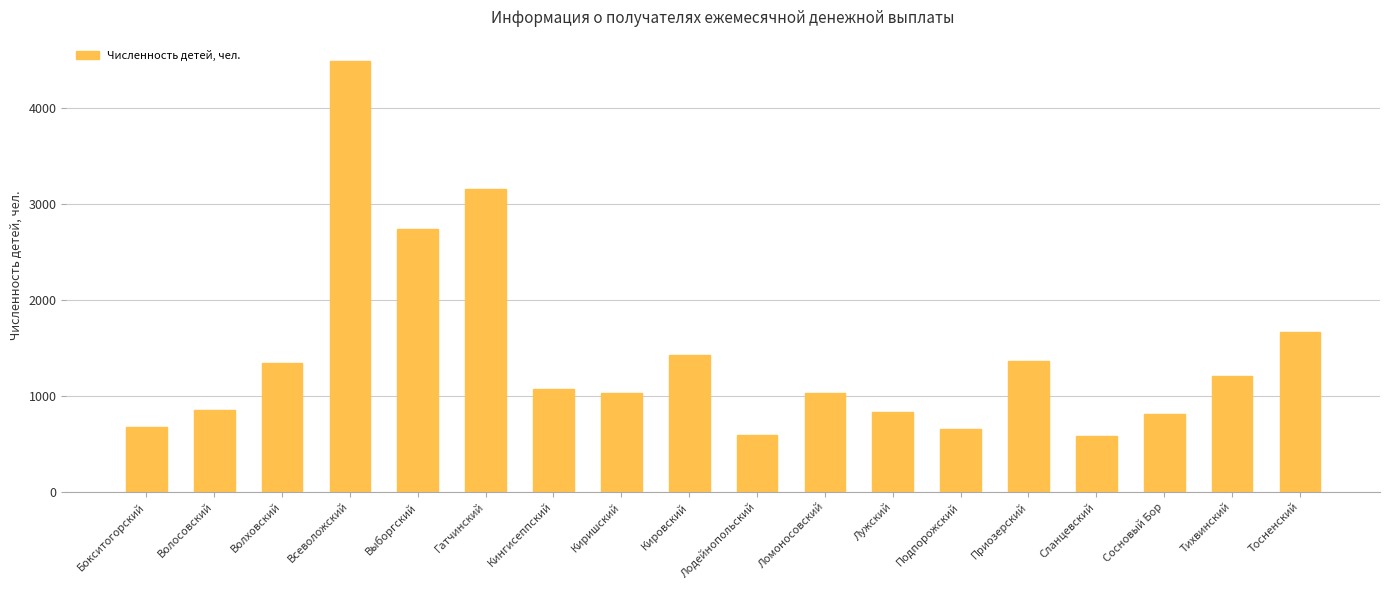

How many bars are there in total?

18